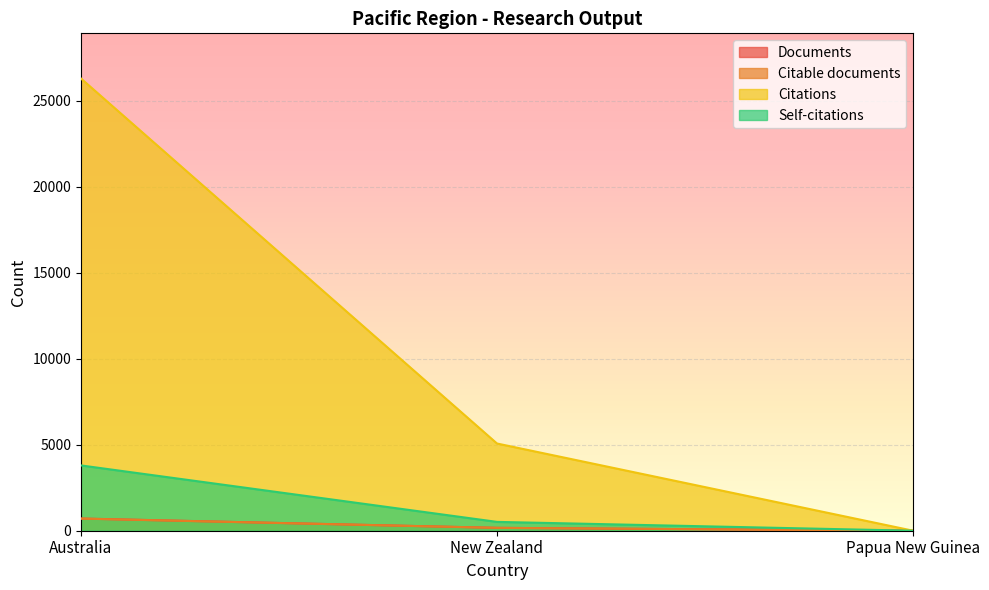

What is the difference between the Citable documents values at Papua New Guinea and Australia?

704